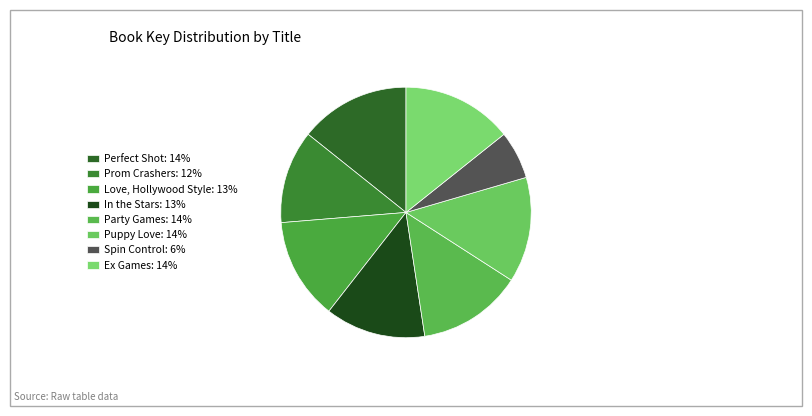

How many segments does this pie chart have?

8